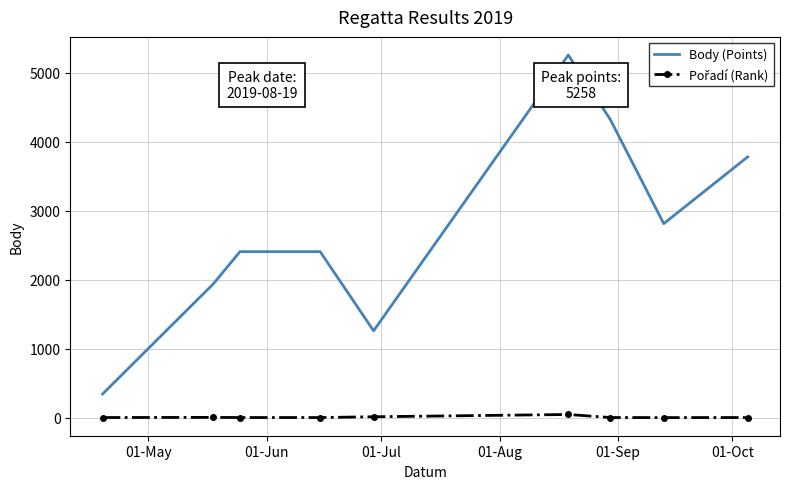

What is the greatest value displayed?

5258